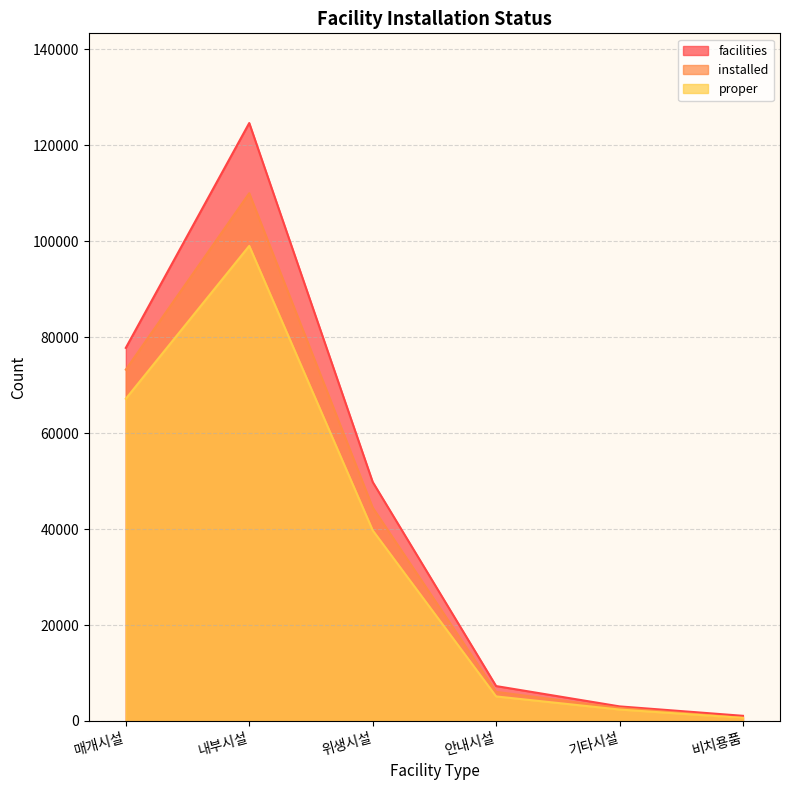

Is it true that installed equals 10926 at 안내시설?

False